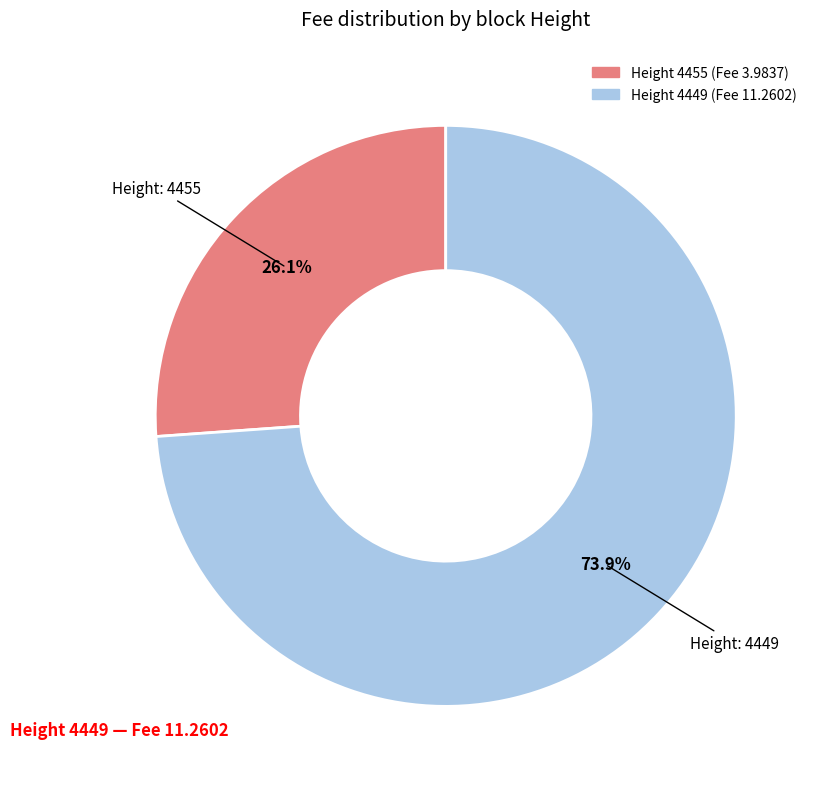

Does any single category account for the majority?

Yes